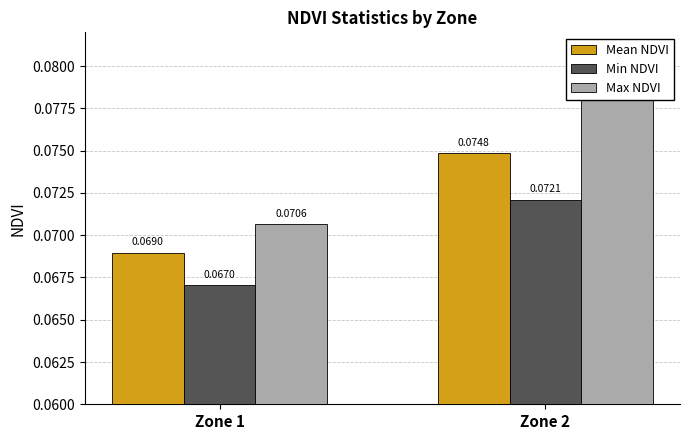

List the series in order of their overall mean, lowest first.

Min NDVI, Mean NDVI, Max NDVI